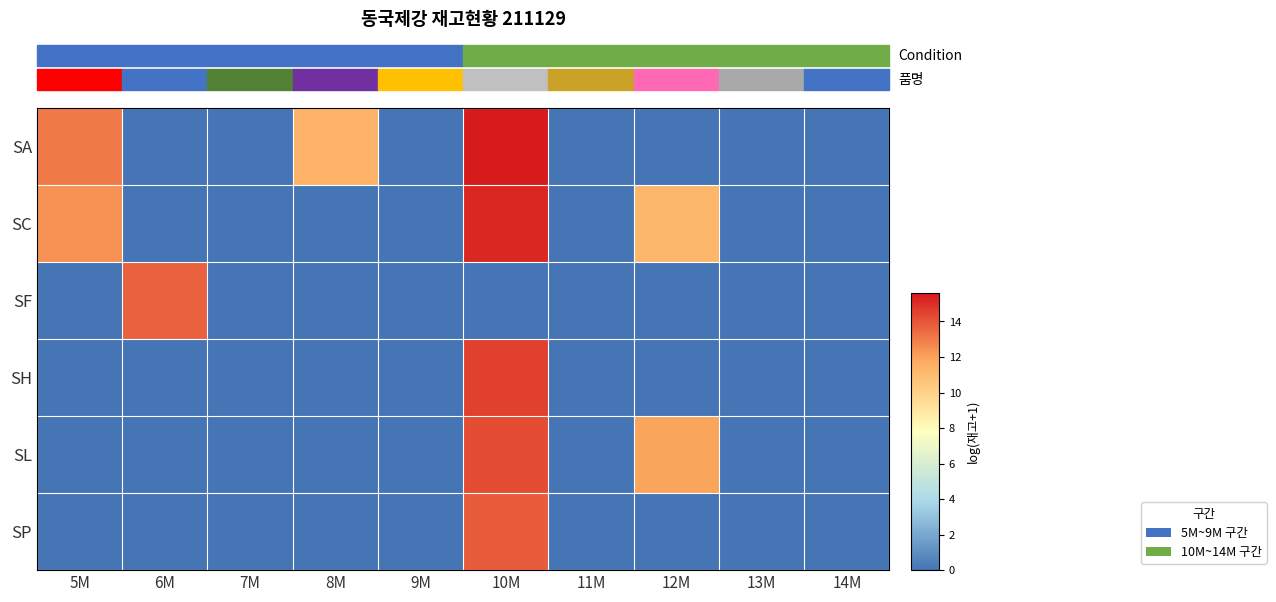

How many categories are shown in the chart?

10